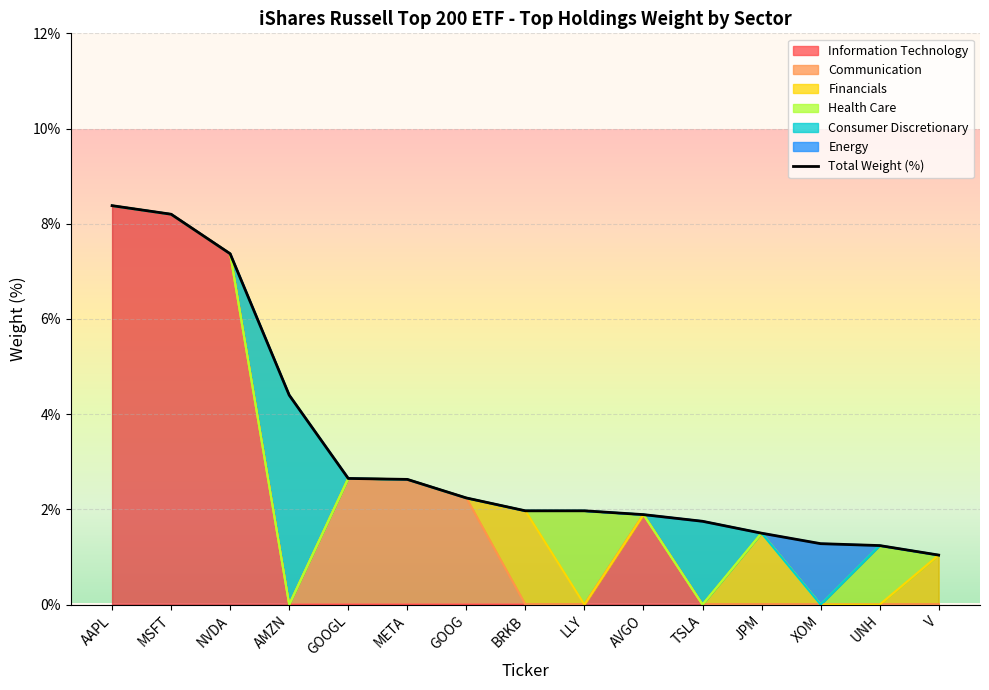

List the labels in order of value, smallest first.

V, UNH, XOM, JPM, TSLA, AVGO, BRKB, LLY, GOOG, META, GOOGL, AMZN, NVDA, MSFT, AAPL